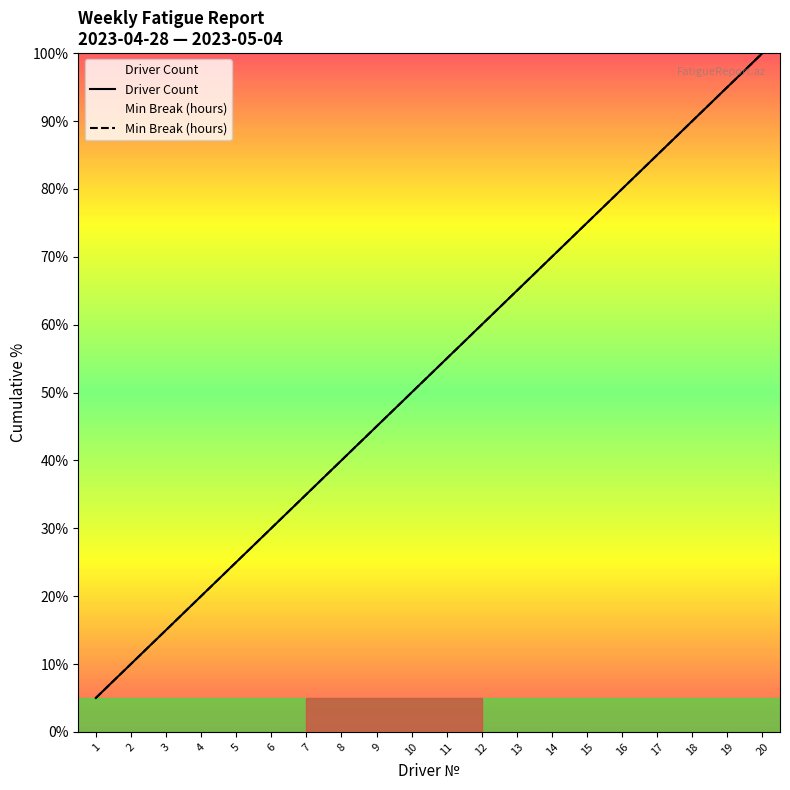

What are all the series names shown in the legend?

Driver Count, Min Break (hours)